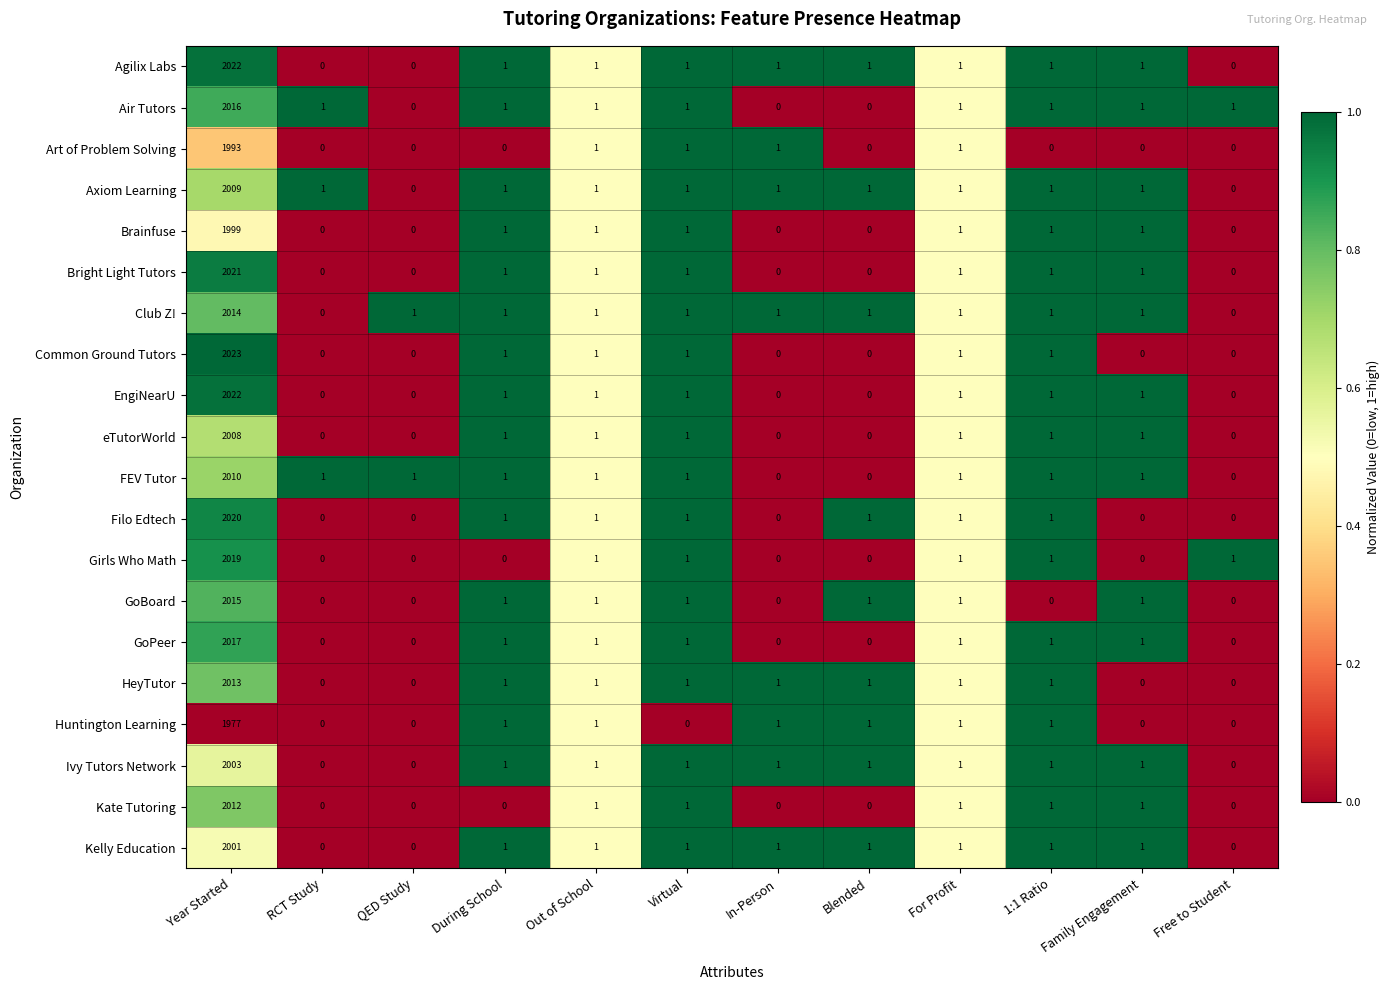

What is the difference between the maximum and second lowest values in the Filo Edtech series?

2020